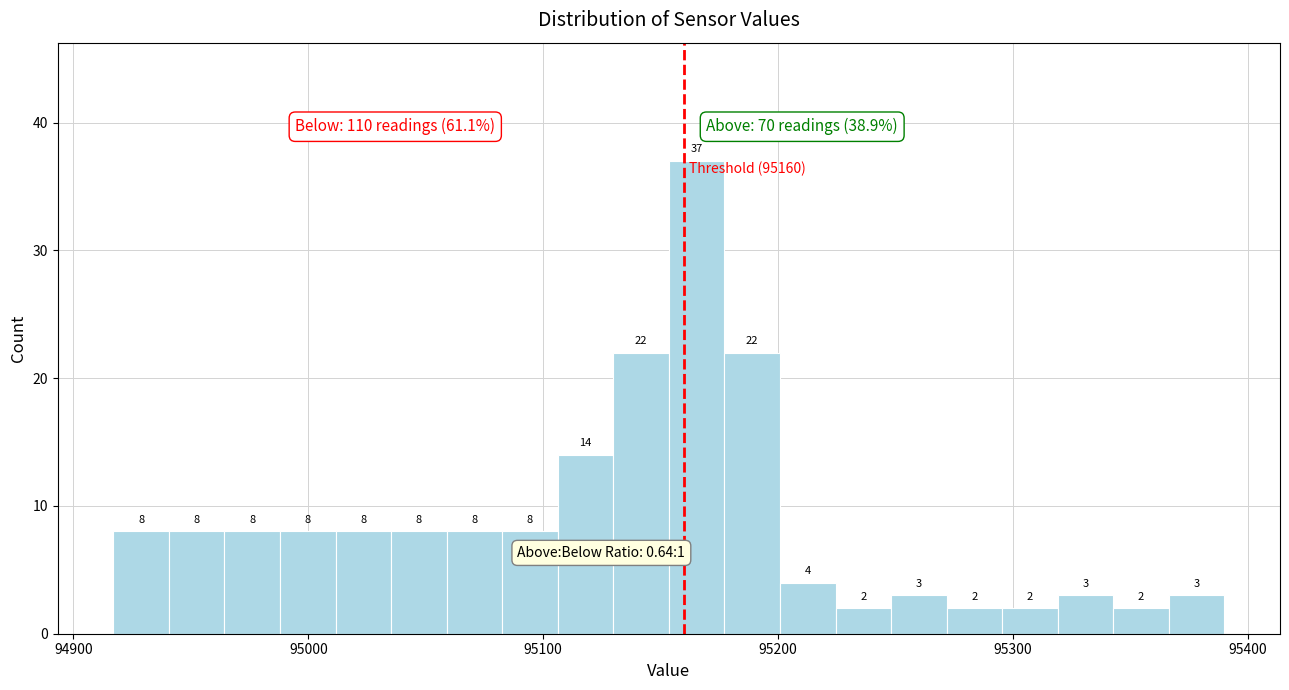

Read against the x-axis, roughly where is the centre of the tallest bar?

95170